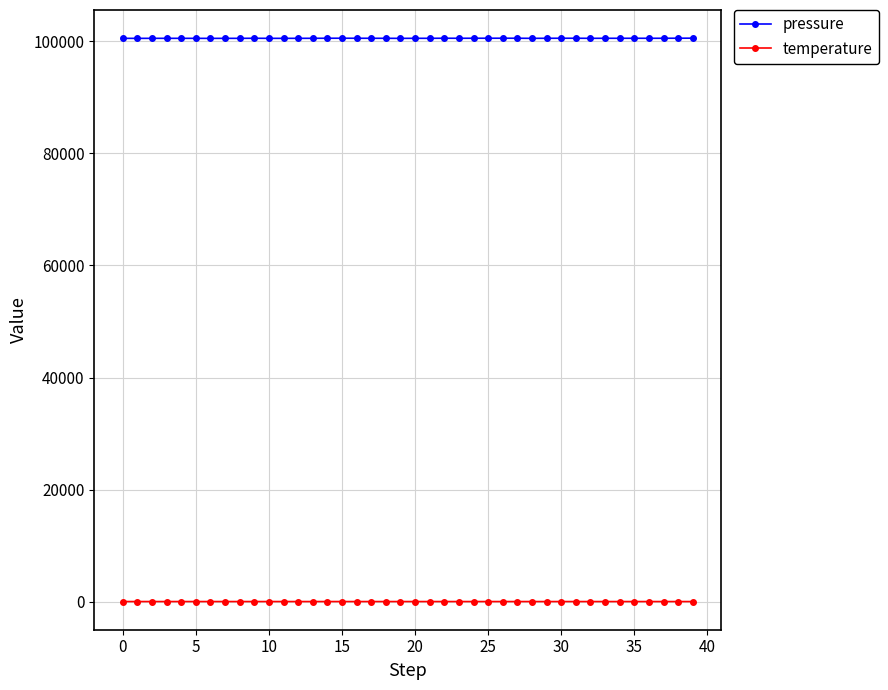

At how many categories does at least one series exceed 15399?

40